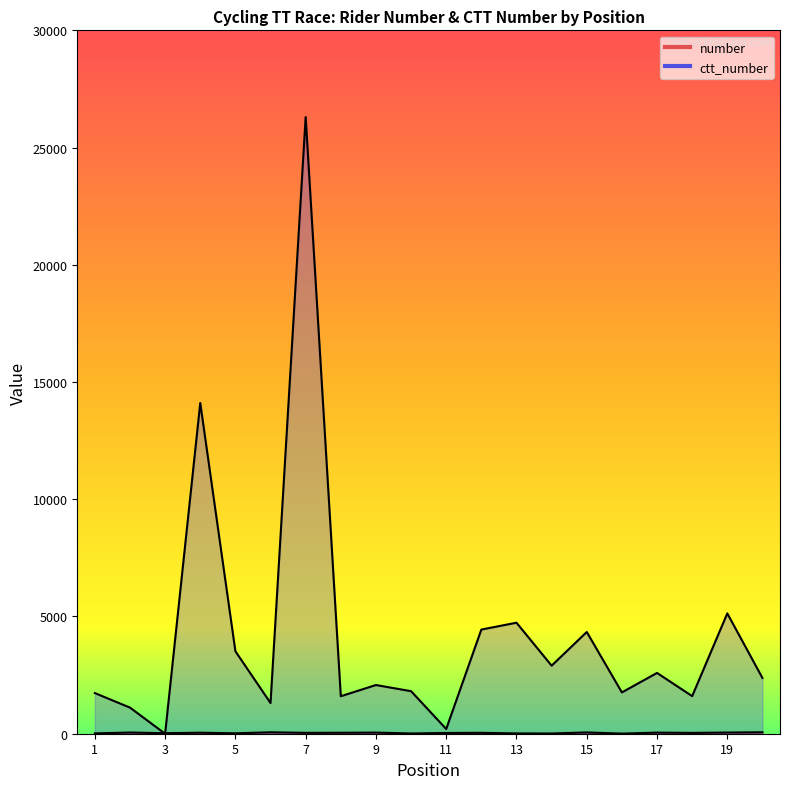

Which series has the largest range (max minus min)?

ctt_number